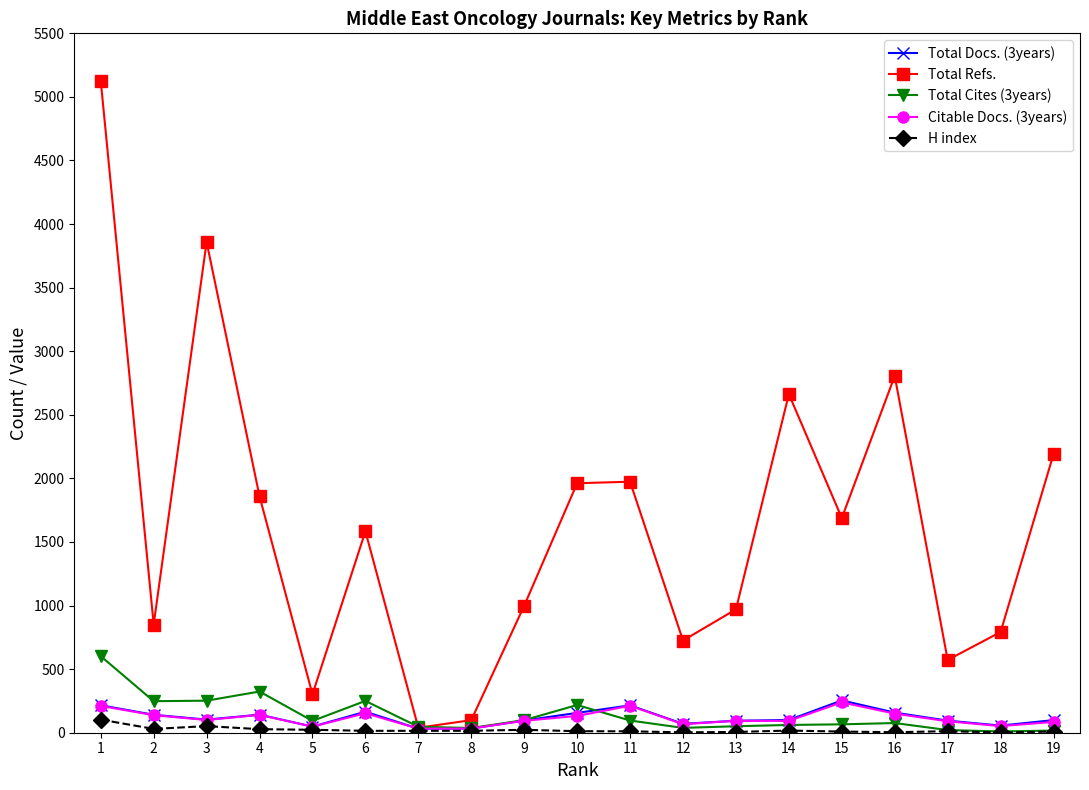

Which series has the largest total across all categories?

Total Refs.